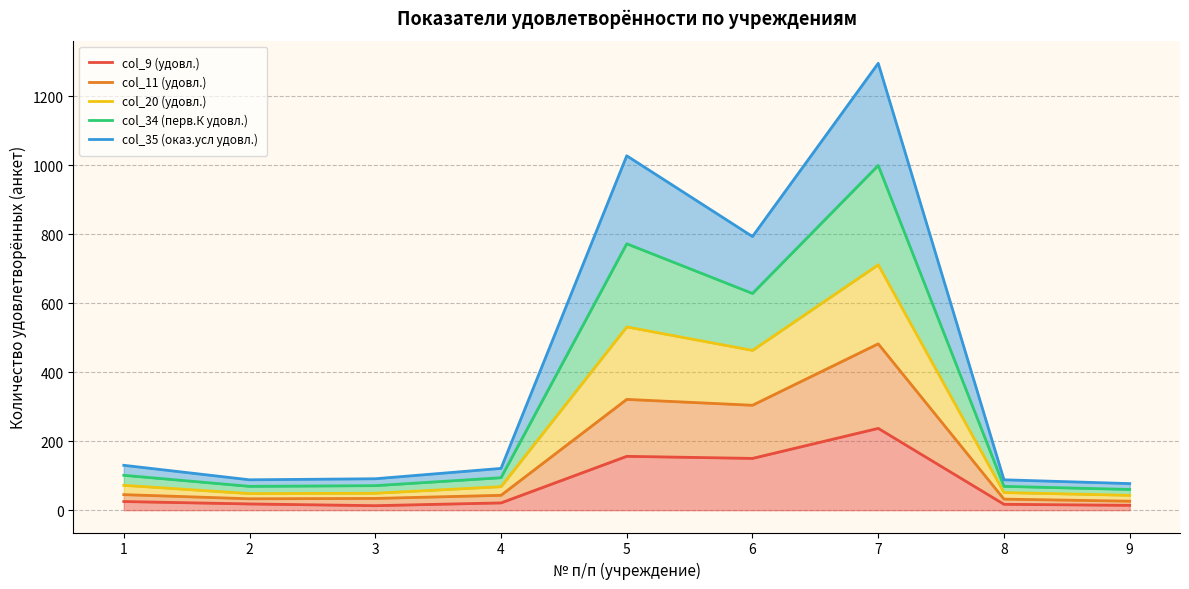

How many data points does each series have?

9